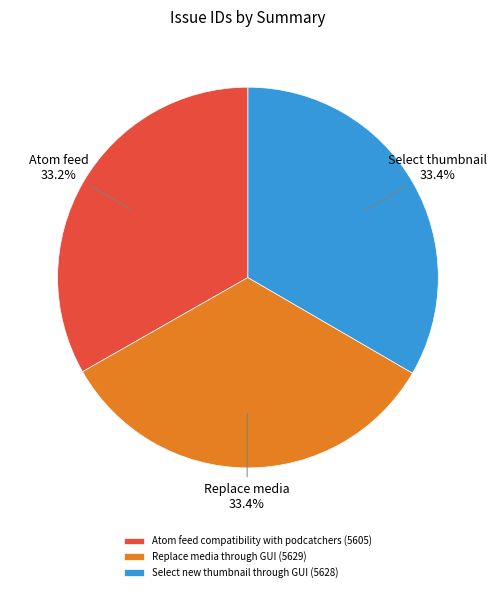

How many segments does this pie chart have?

3